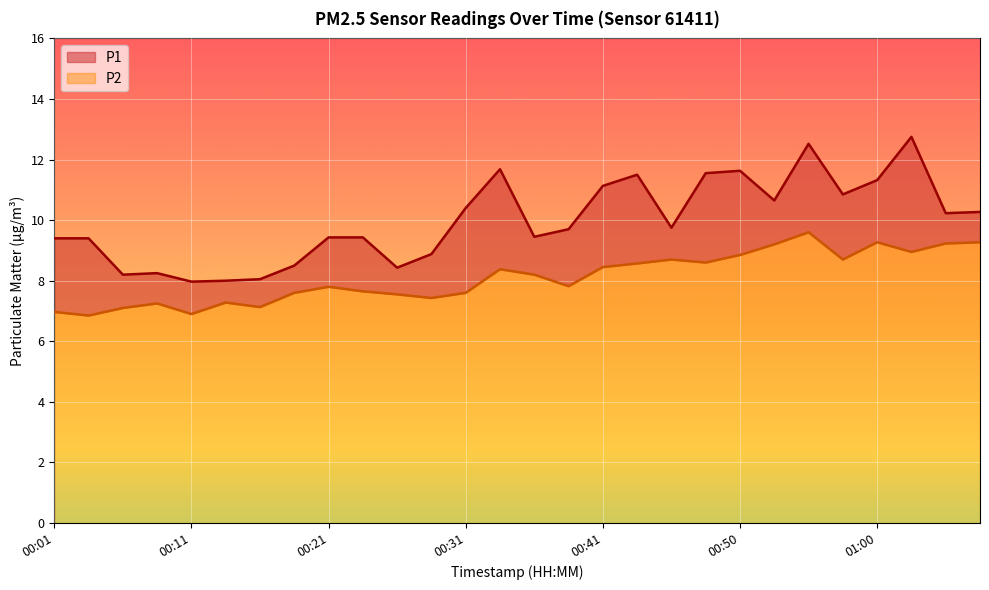

What is the label of the 17th point from the right?

00:28